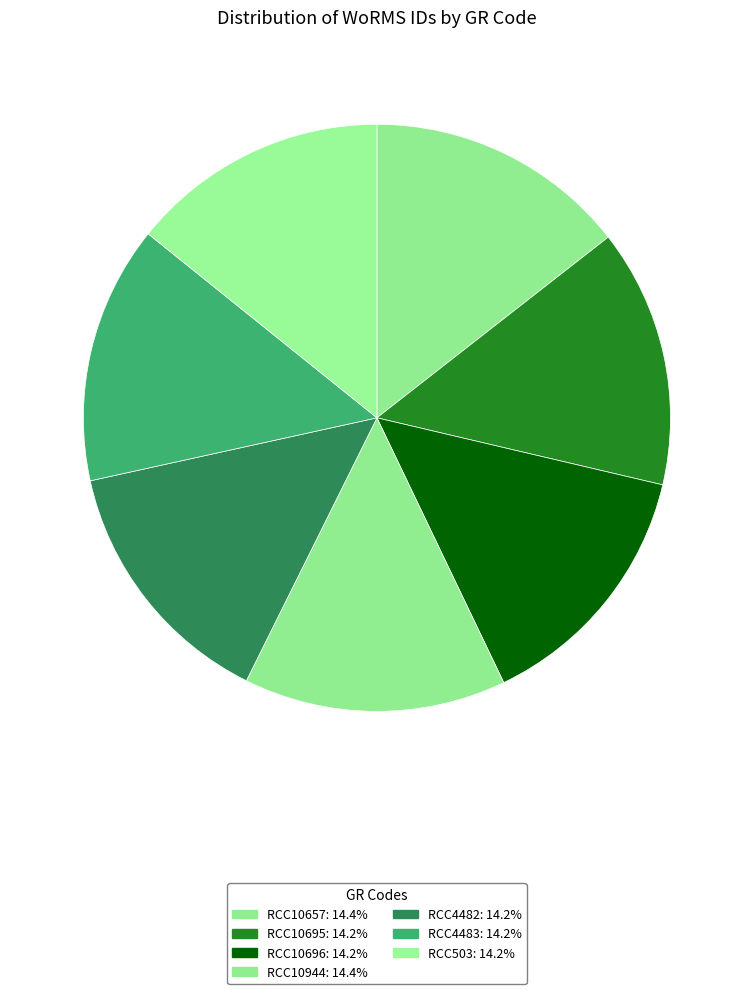

Count the number of slices in the pie.

7